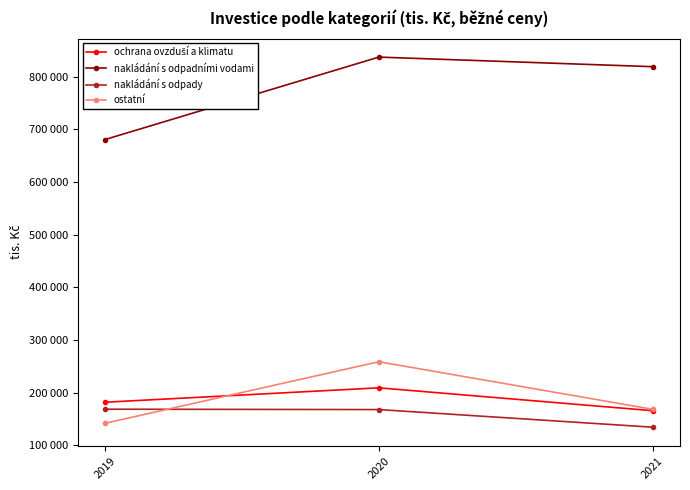

The nakládání s odpadními vodami series shows 1070643 at 2019. True or false?

False